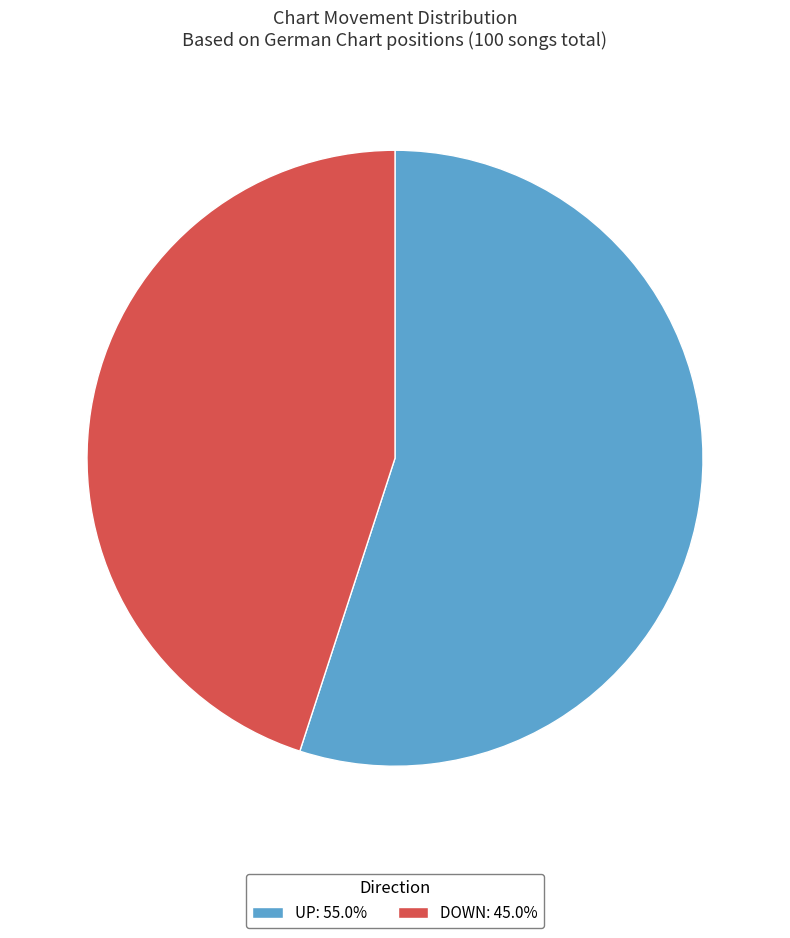

How many segments does this pie chart have?

2